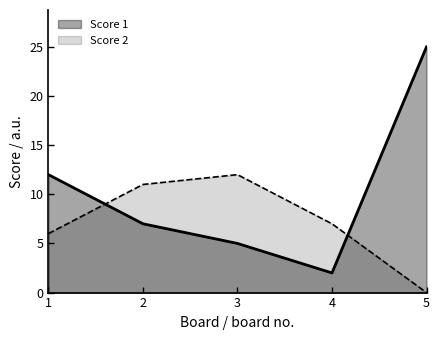

Does the chart have visible grid lines?

No